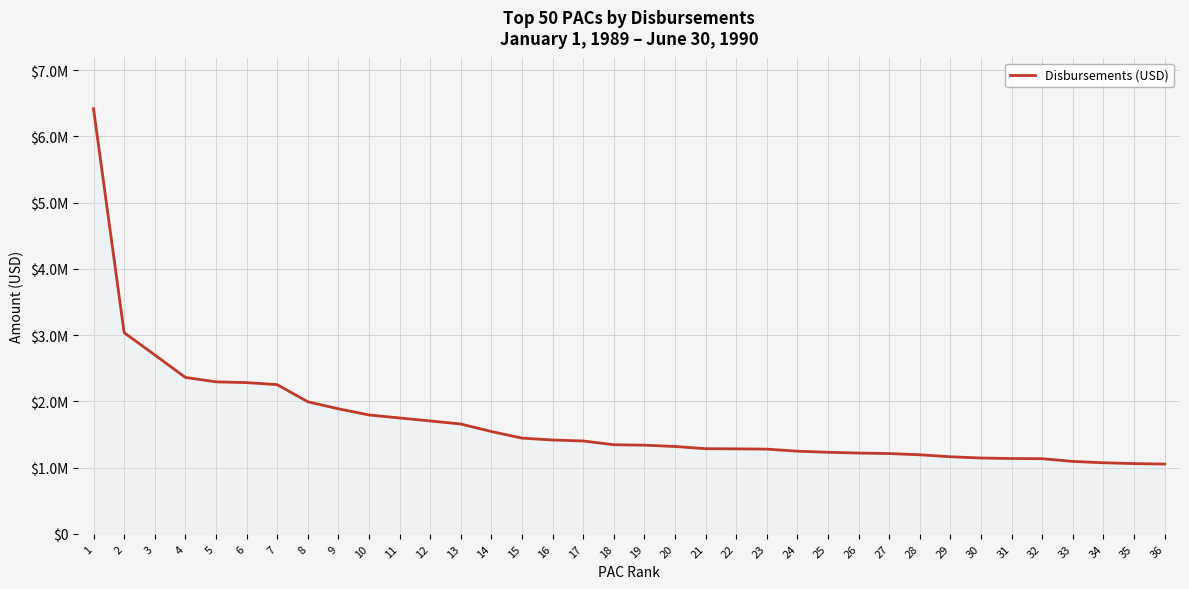

Does the chart display data point markers on the line(s)?

No